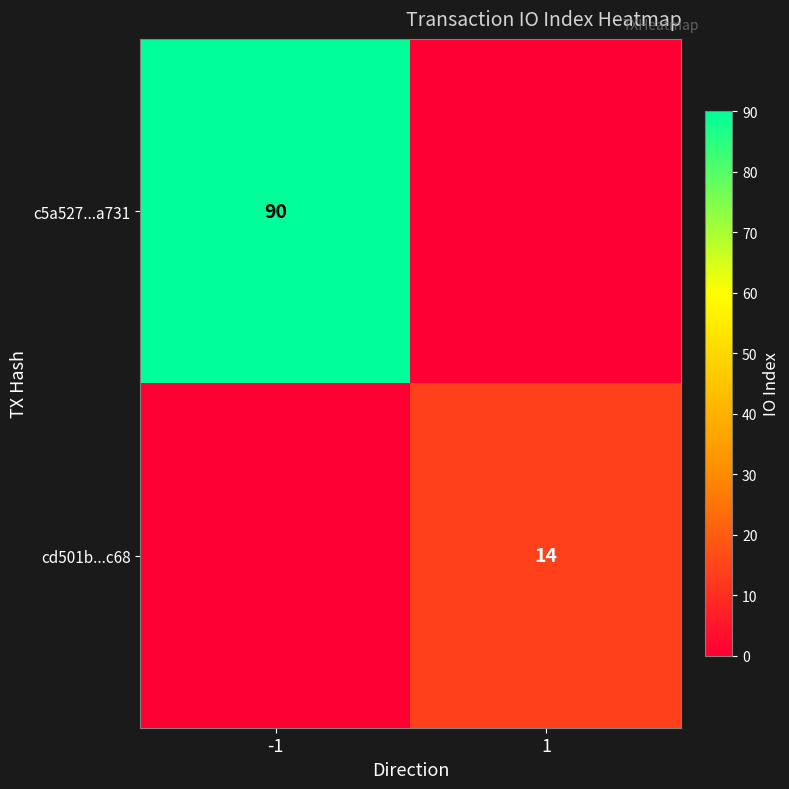

The cd501b...c68 series shows 14 at 1. True or false?

True